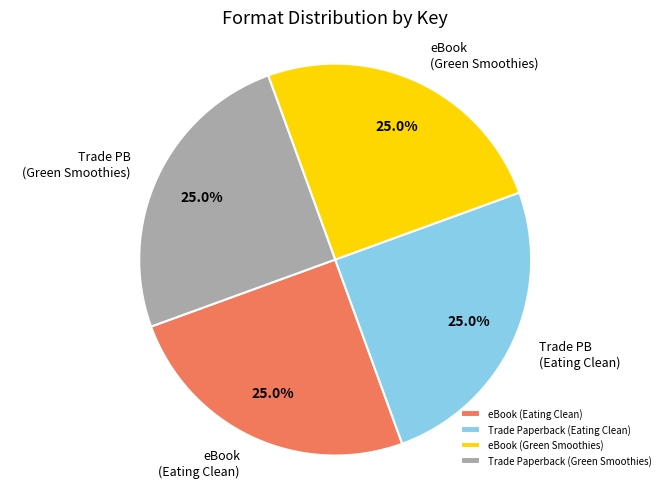

To the nearest percent, what percentage of the pie is eBook (Eating Clean)?

25%